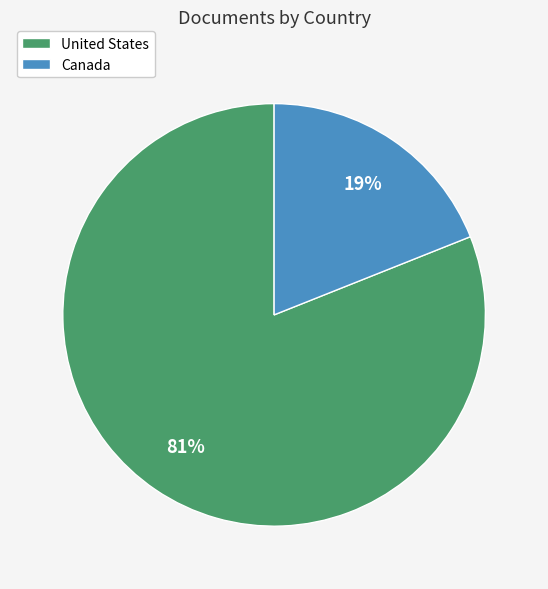

Is it true that United States is 75% of the pie?

False